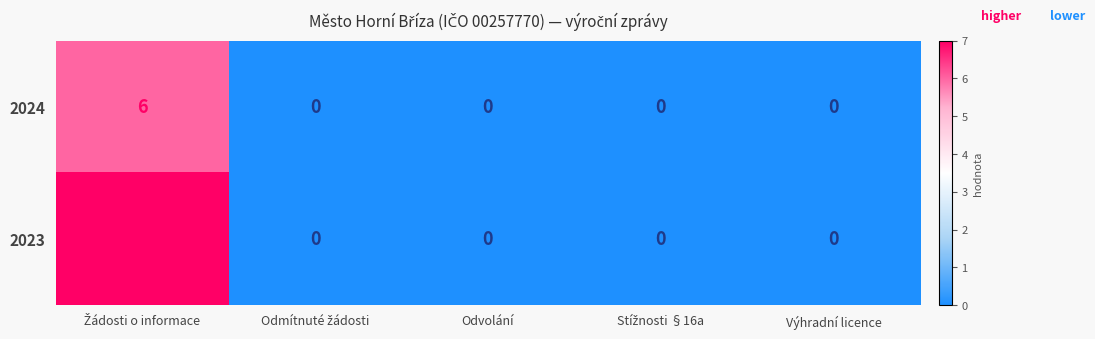

The value of 2023 at Odvolání is 4. True or false?

False